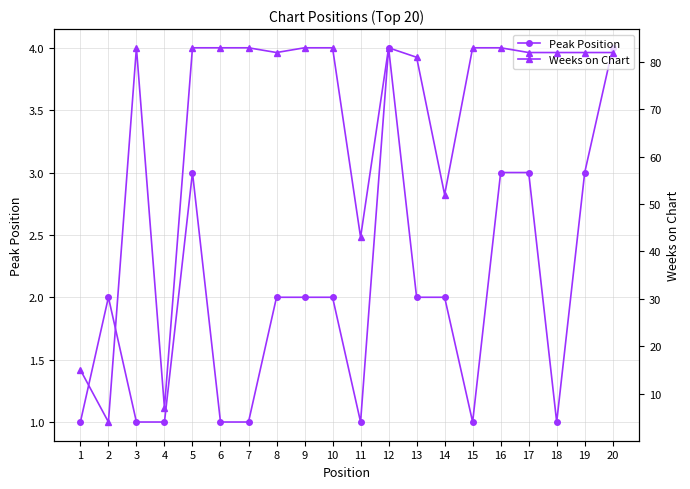

How many data points does each series have?

20